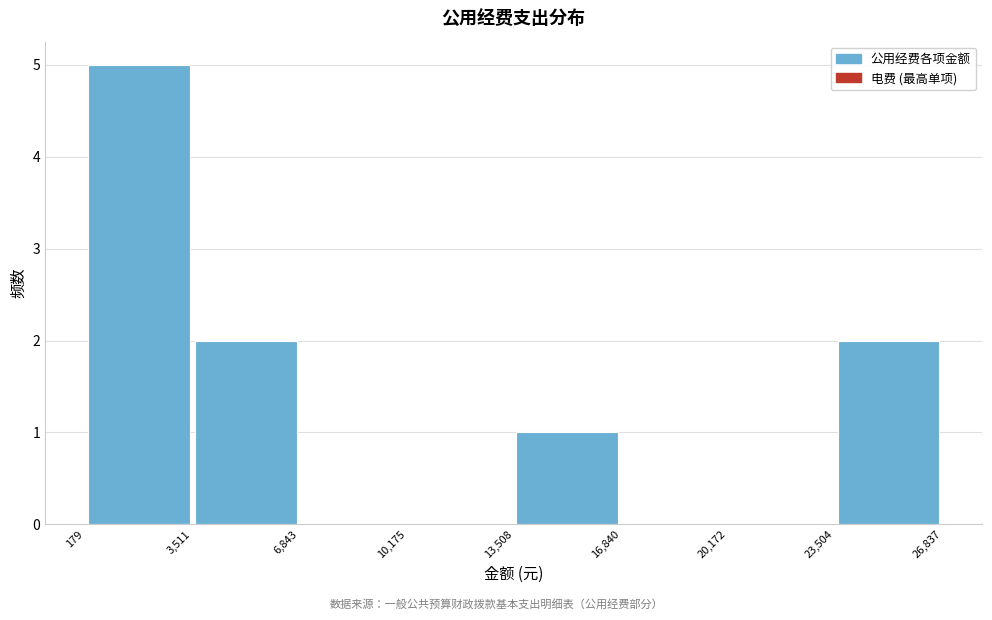

Reading left to right, transcribe this chart: for each bar, give the range it covers on the x-axis and its height. The values are not printed on the chart, so give them approximately, as read against the axis.

179 to 3,511: 5
3,511 to 6,843: 2
6,843 to 10,175: 0
10,175 to 13,508: 0
13,508 to 16,840: 1
16,840 to 20,172: 0
20,172 to 23,504: 0
23,504 to 26,837: 2